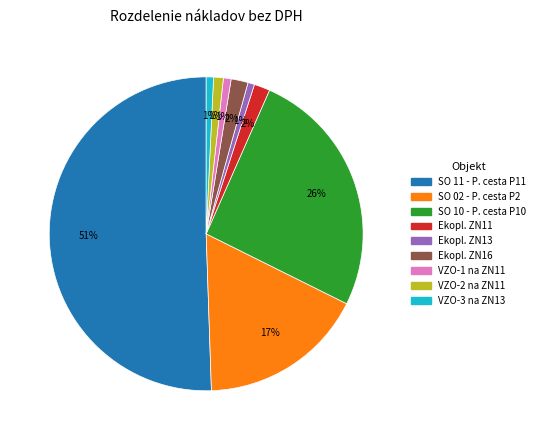

To the nearest percent, what is the average slice percentage?

11%